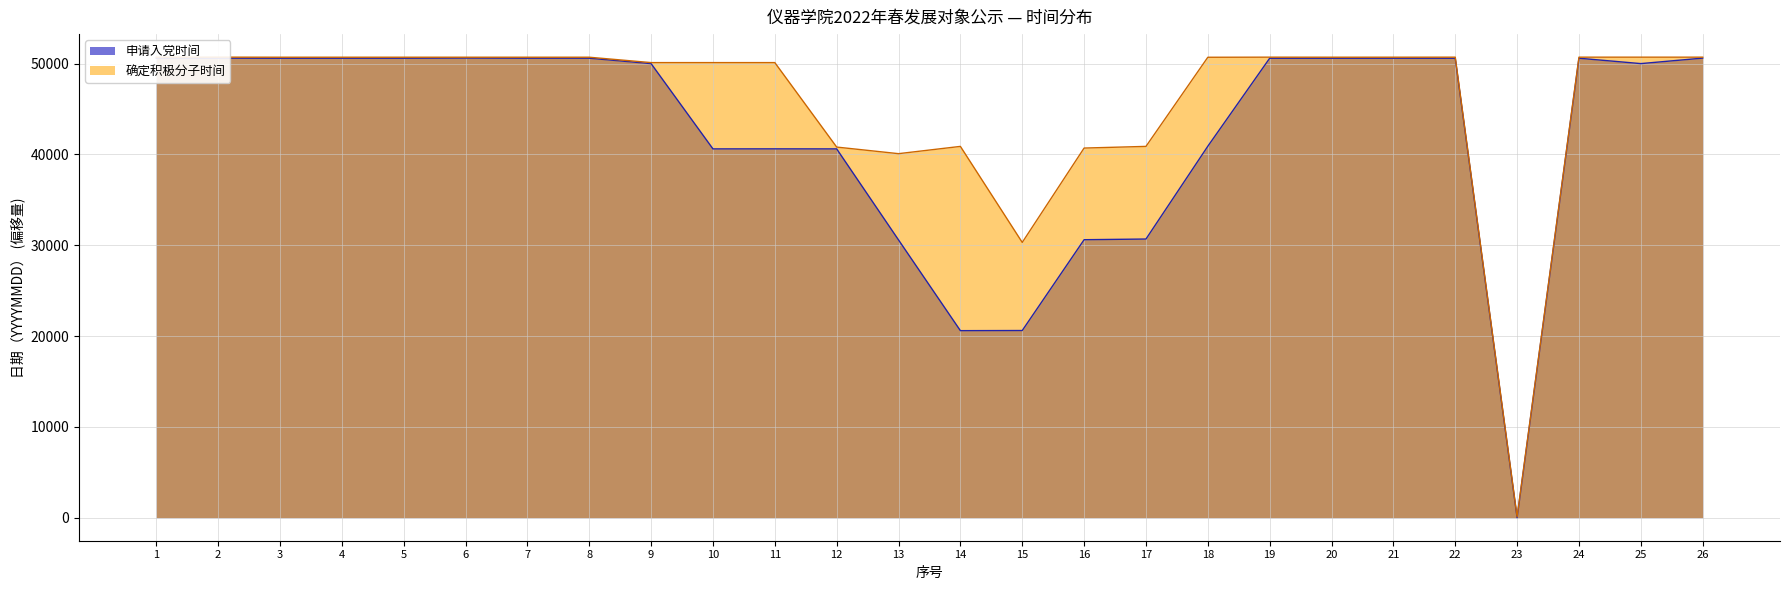

Which series has the widest spread of values?

申请入党时间